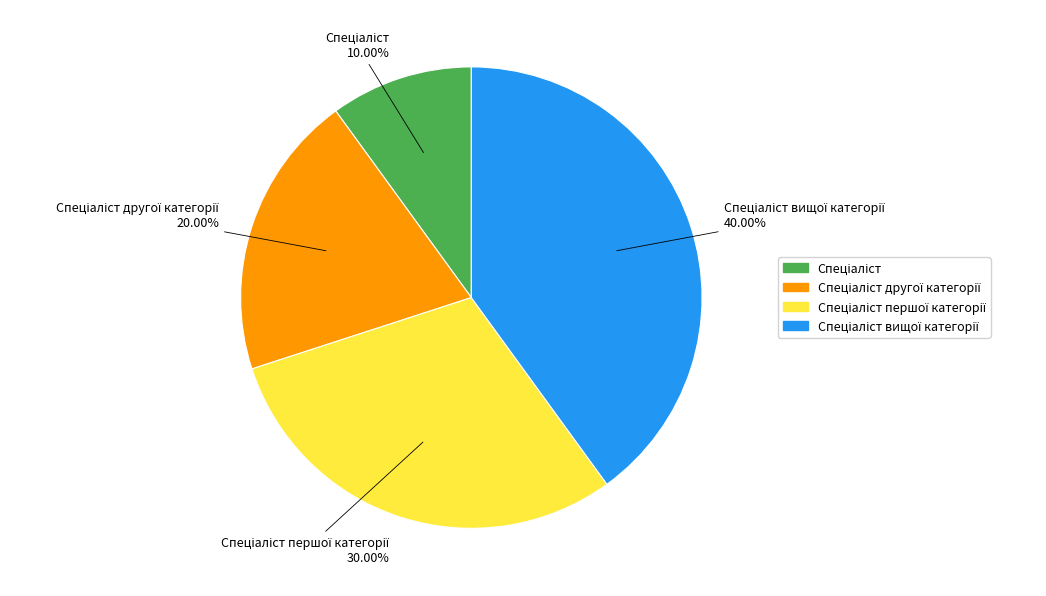

Is there any slice that represents more than half of the pie?

No